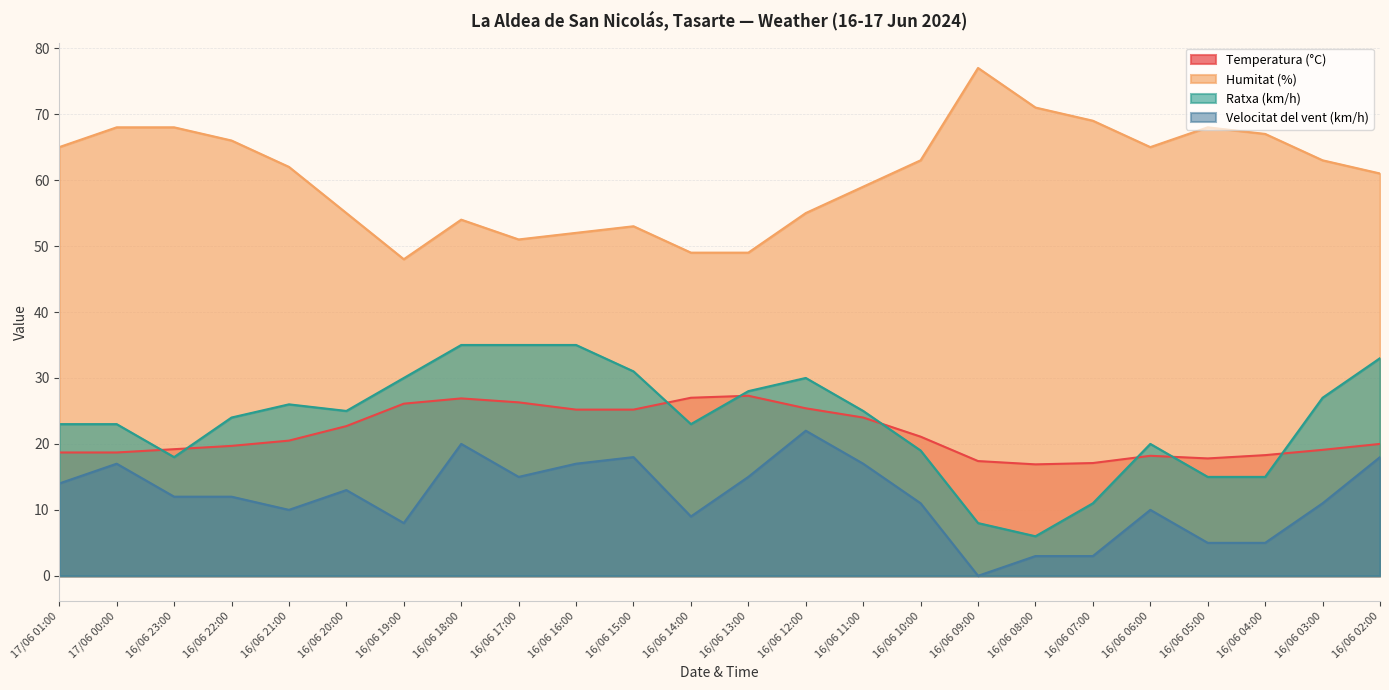

At which category is the sum across all series the highest?

16/06 18:00